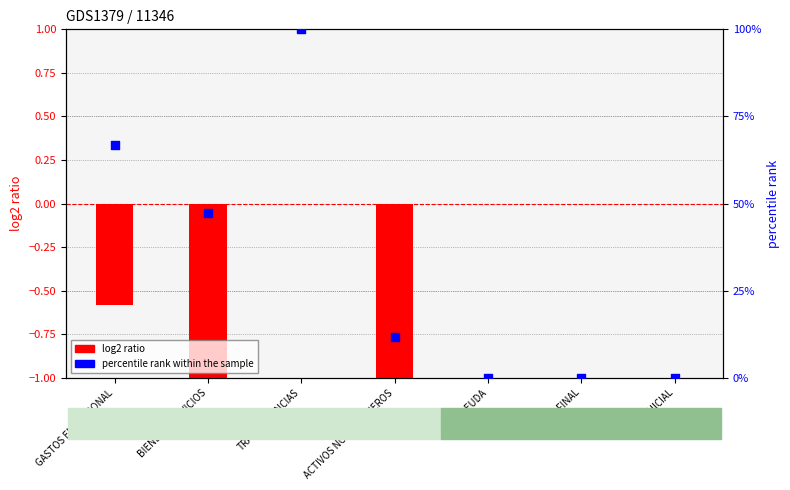

At which category is the sum across all series the highest?

TRANSFERENCIAS